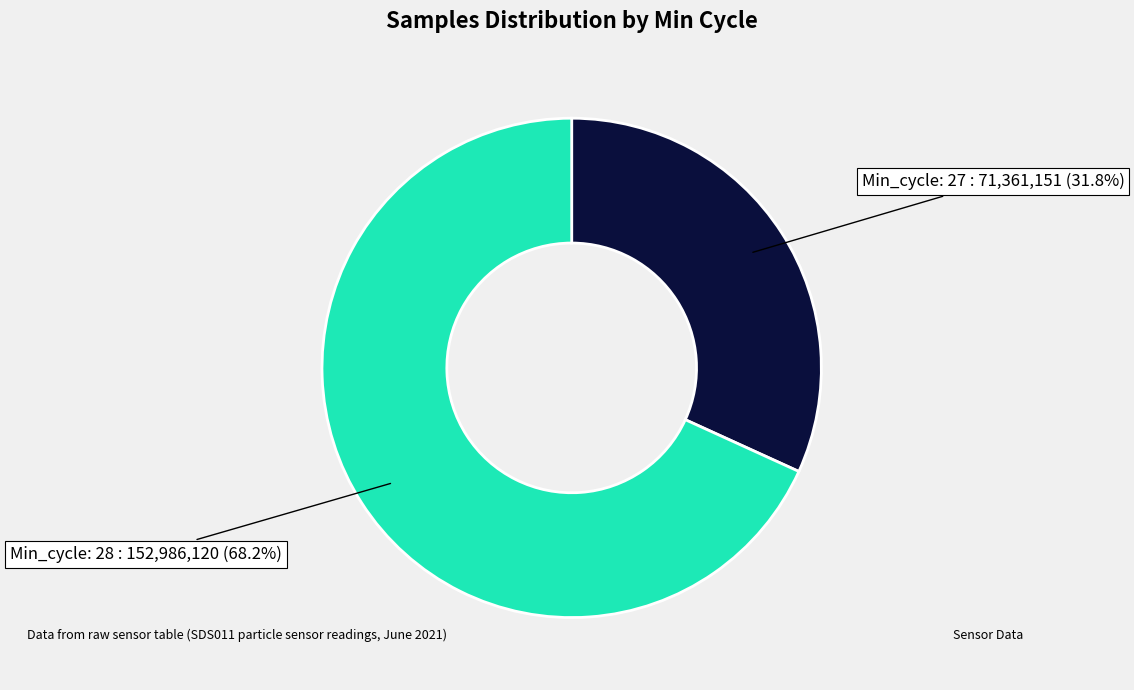

Is there any slice that represents more than half of the pie?

Yes